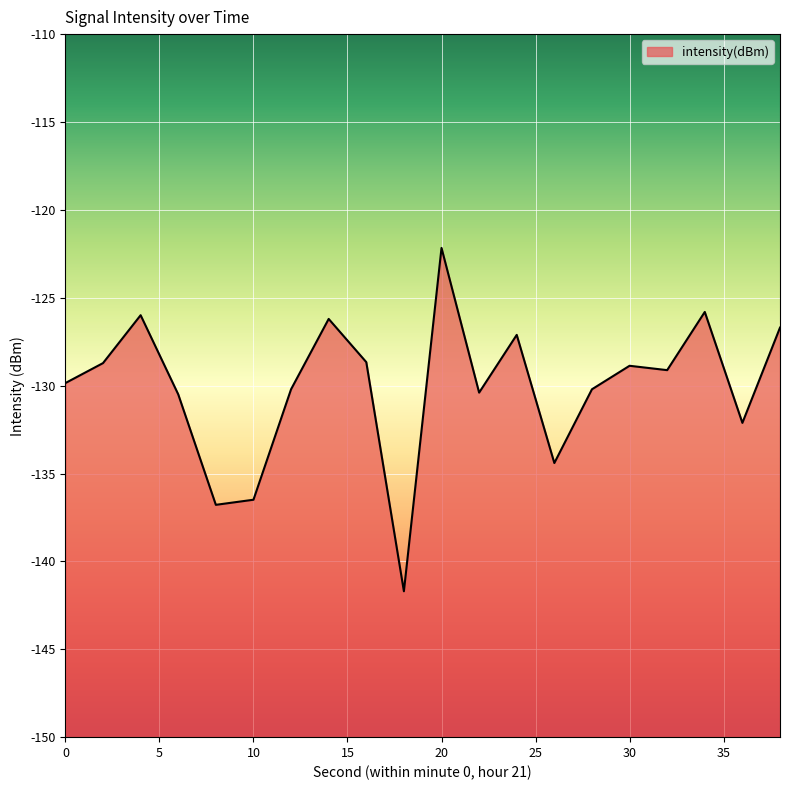

What is the maximum value shown in the chart?

-122.2